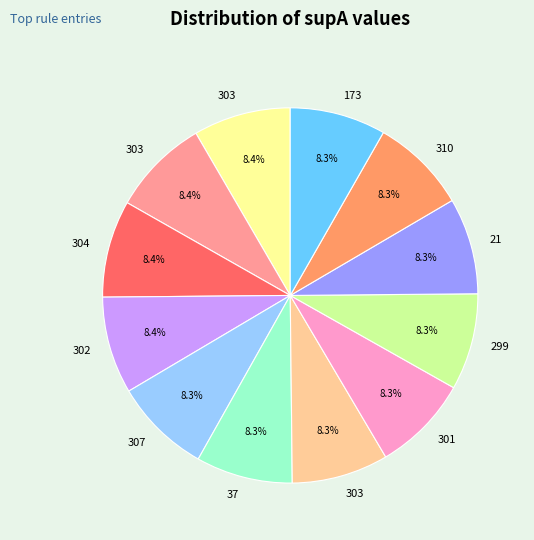

Is there any slice that represents more than half of the pie?

No